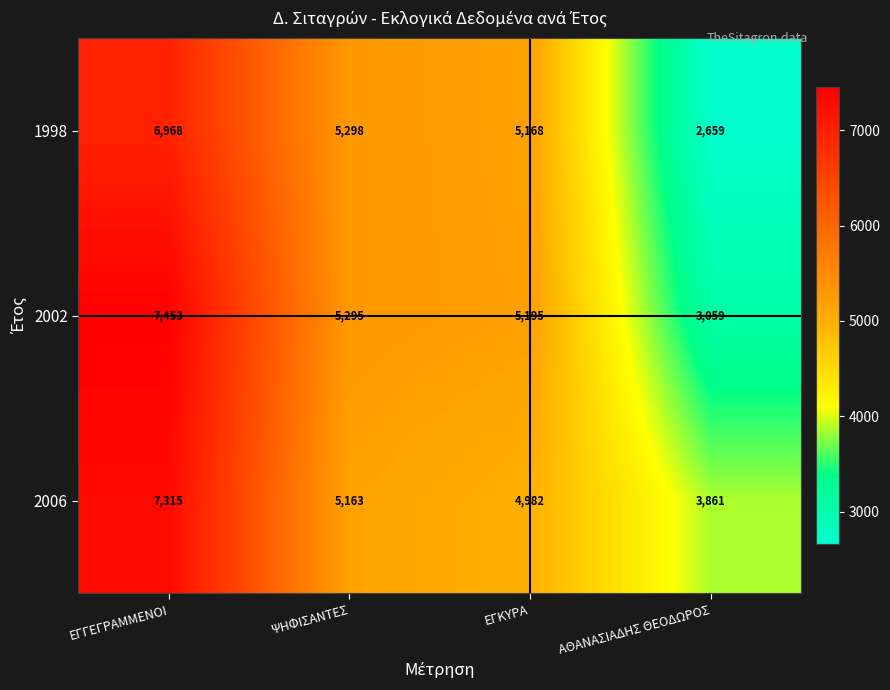

Which label corresponds to the largest value in the chart?

ΕΓΓΕΓΡΑΜΜΕΝΟΙ